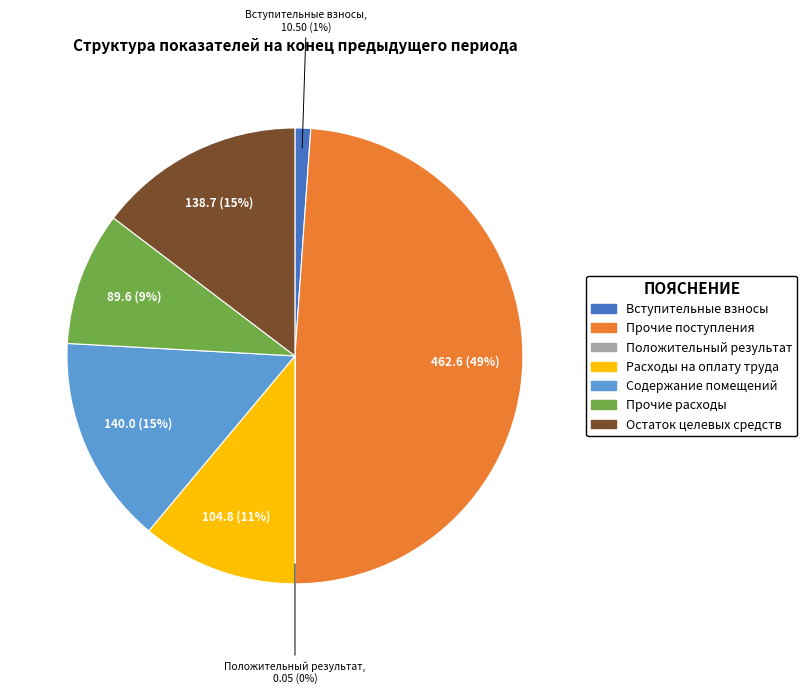

The Вступительные взносы slice represents 10% of the pie. True or false?

False